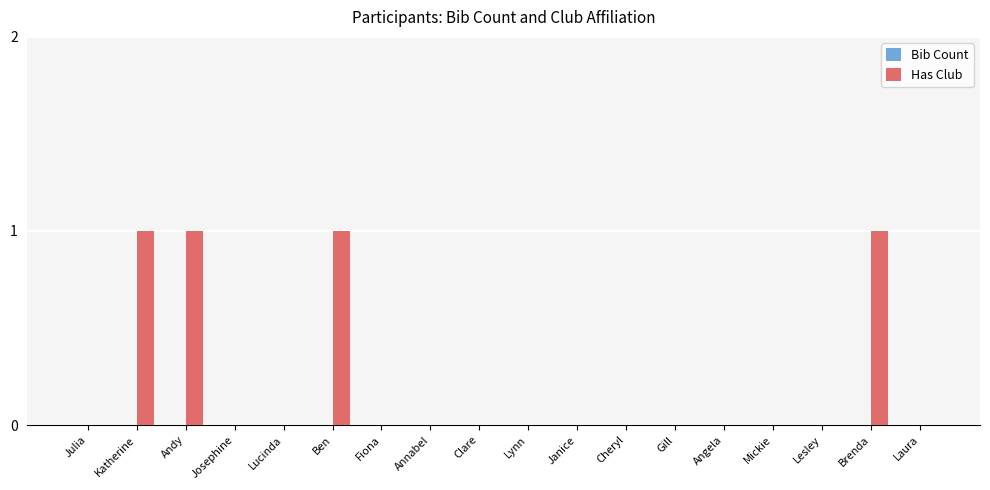

What is the sum of all values?

4